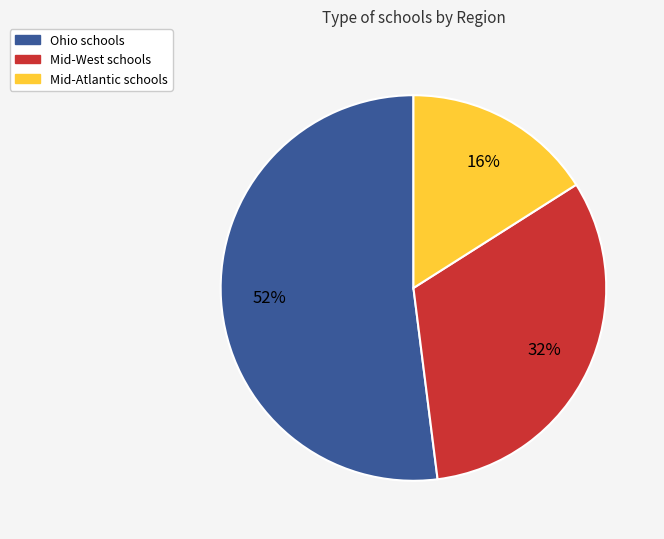

To the nearest percent, what percentage of the pie is Mid-West?

32%